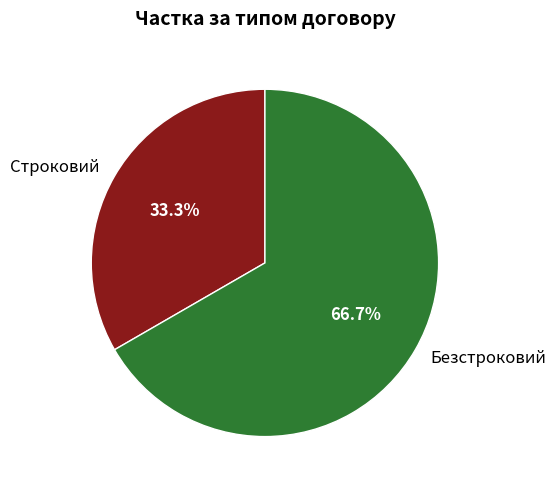

Approximately how many times larger is the value at Безстроковий compared to Строковий?

2.0